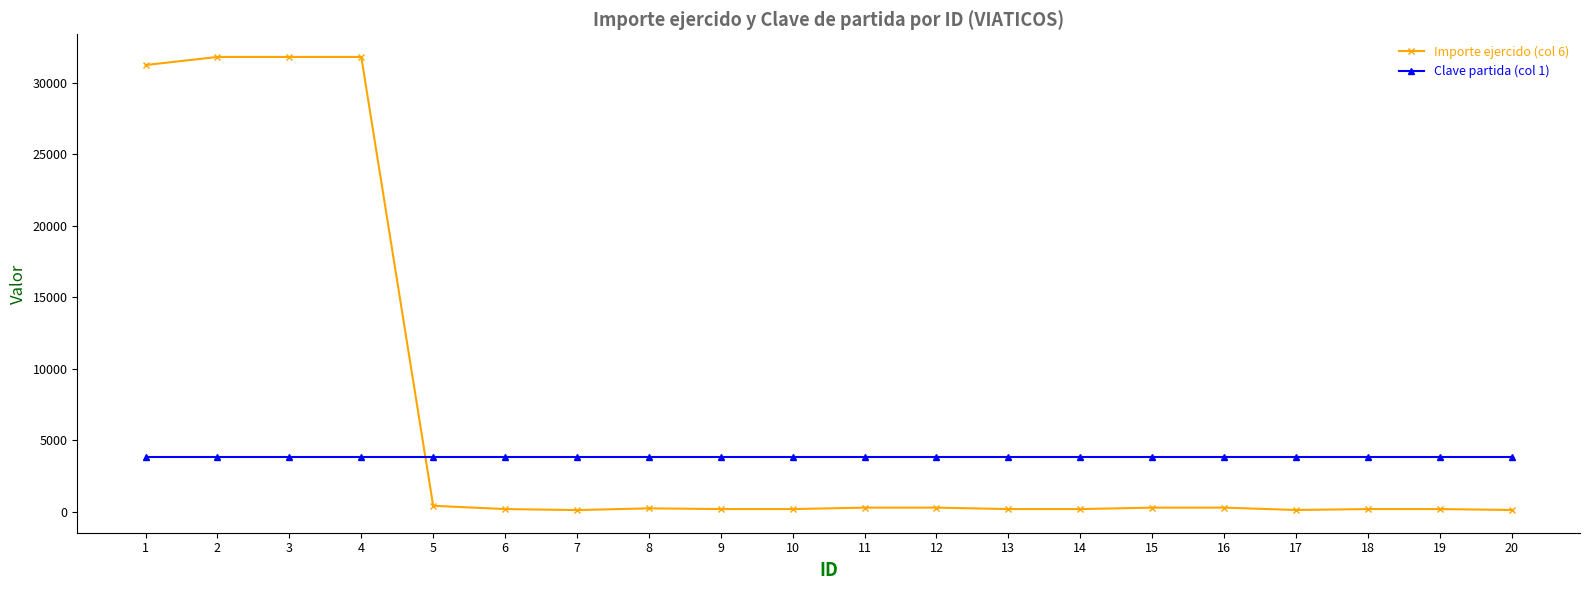

Rank the series by their average value, from highest to lowest.

Importe ejercido (col 6), Clave partida (col 1)